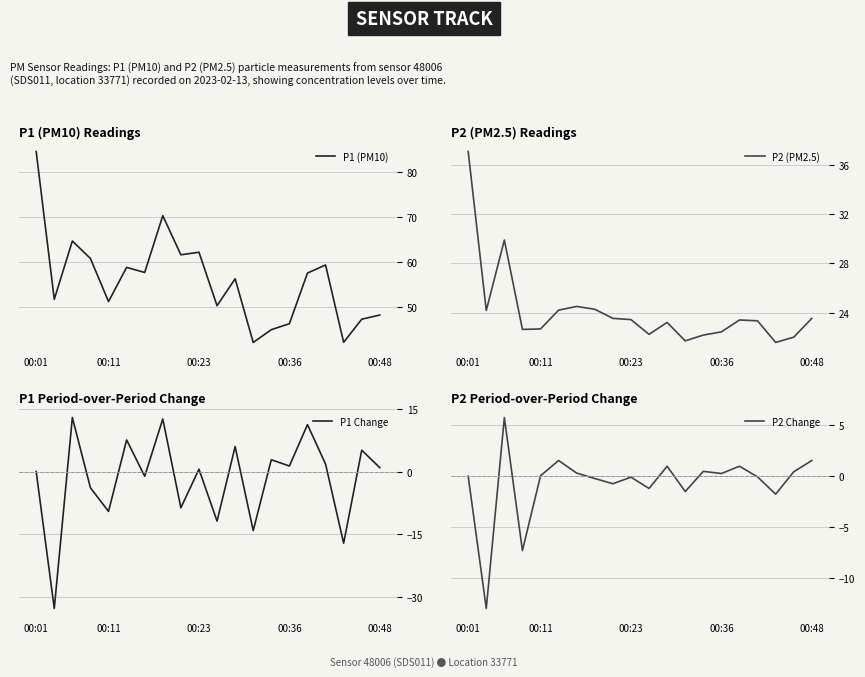

What is the minimum value for P1 Change?

-32.9